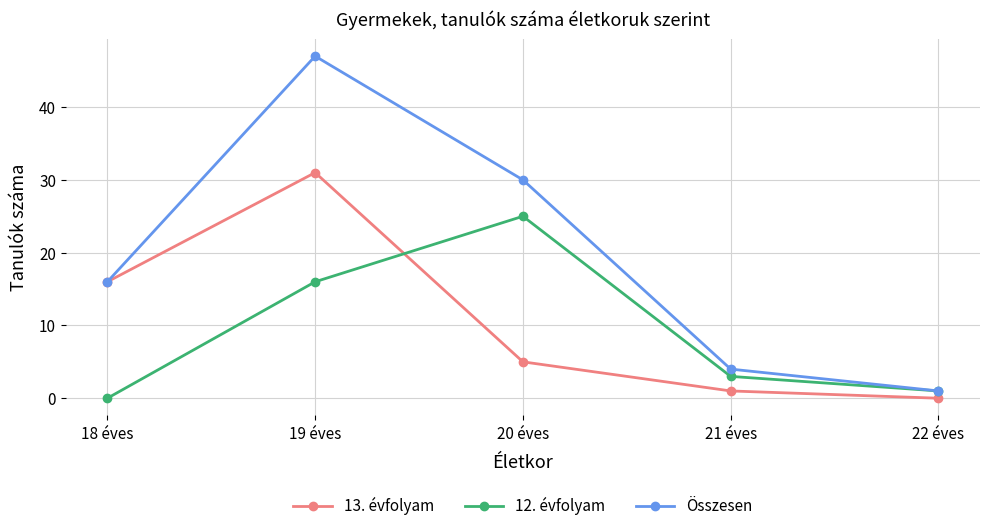

How many interior local peaks does the 13. évfolyam series have?

1